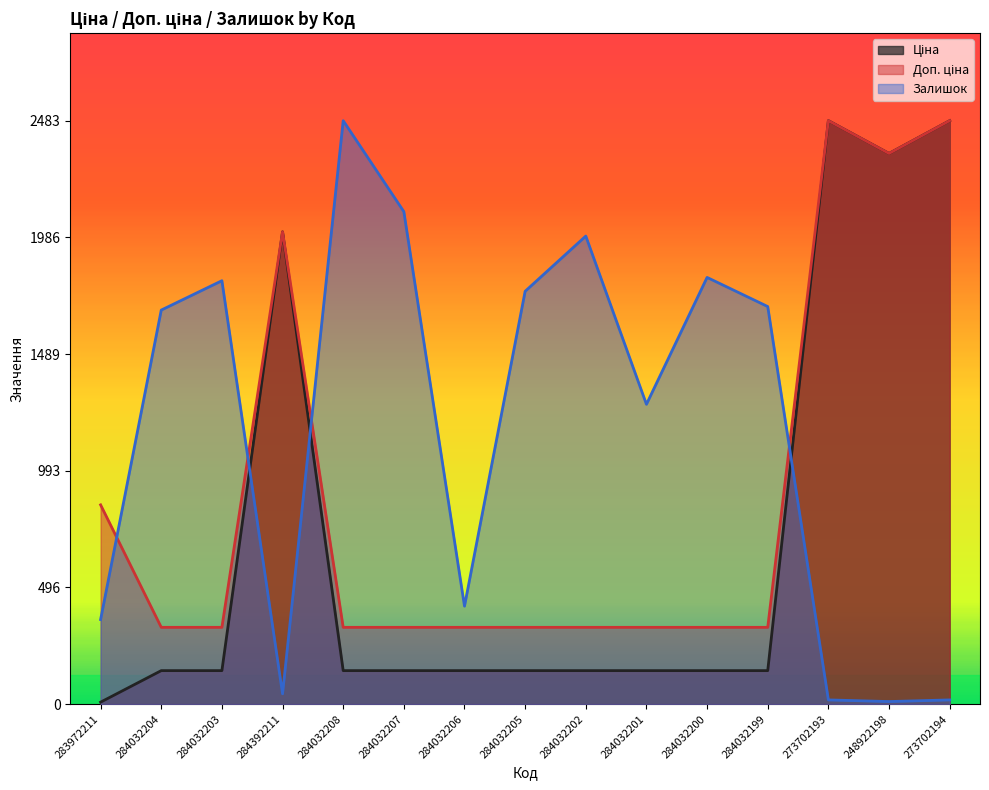

At 284032207, list the series in order from largest to smallest.

Залишок, Доп. ціна, Ціна